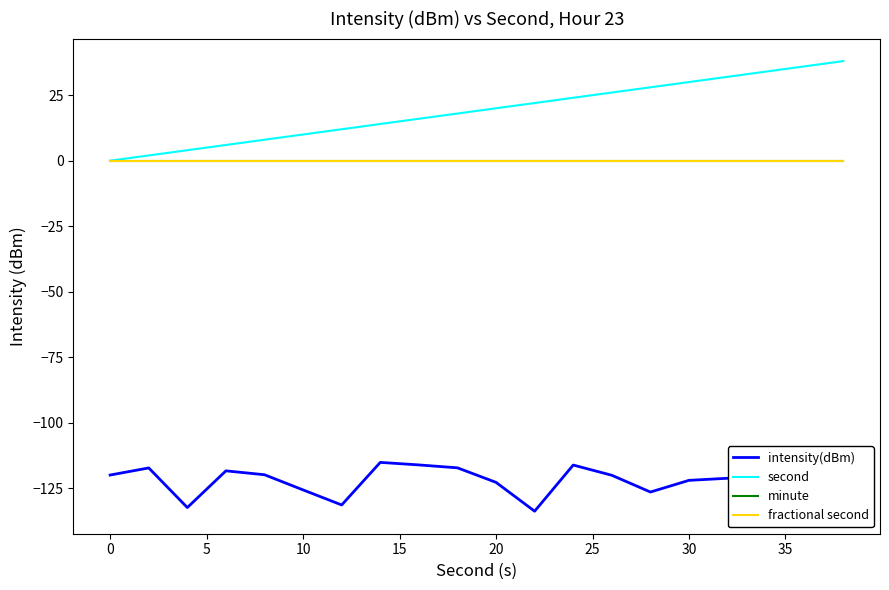

Reading left to right, list all the values displayed in this chart.

intensity(dBm): -119.9	-117.2	-132.3	-118.3	-119.8	-125.6	-131.3	-115.1	-116.1	-117.2	-122.7	-133.7	-116.1	-120.0	-126.4	-121.9	-121.1	-124.9	-131.1	-118.3
second: 0.0	2.0	4.0	6.0	8.0	10.0	12.0	14.0	16.0	18.0	20.0	22.0	24.0	26.0	28.0	30.0	32.0	34.0	36.0	38.0
minute: 0.0	0.0	0.0	0.0	0.0	0.0	0.0	0.0	0.0	0.0	0.0	0.0	0.0	0.0	0.0	0.0	0.0	0.0	0.0	0.0
fractional second: 0.0	0.0	0.0	0.0	0.0	0.0	0.0	0.0	0.0	0.0	0.0	0.0	0.0	0.0	0.0	0.0	0.0	0.0	0.0	0.0